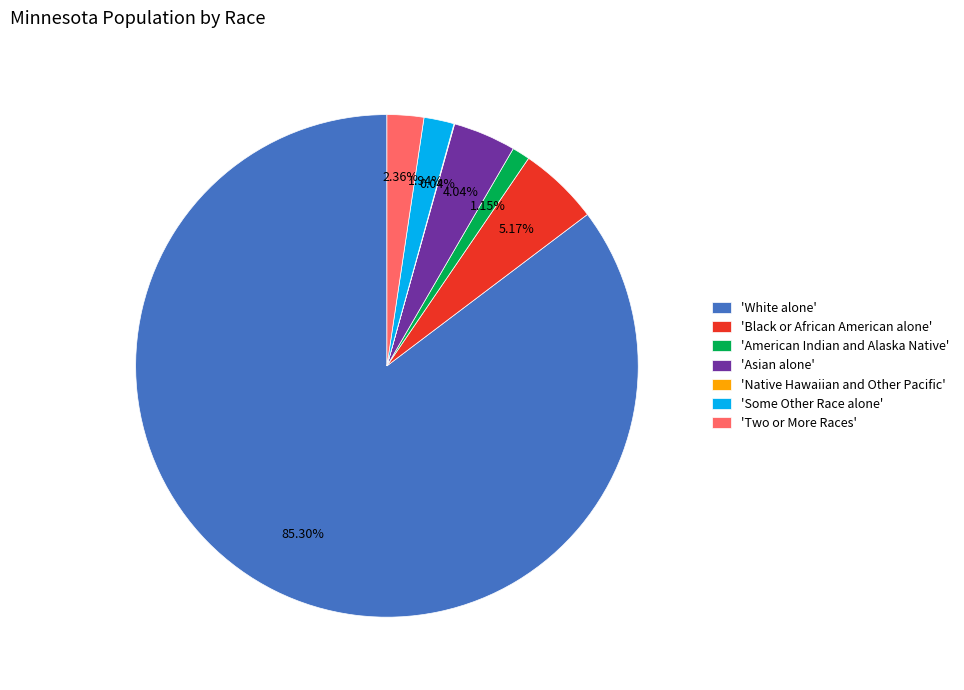

Approximately how many times larger is the value at 'Asian alone' compared to 'Two or More Races'?

1.7